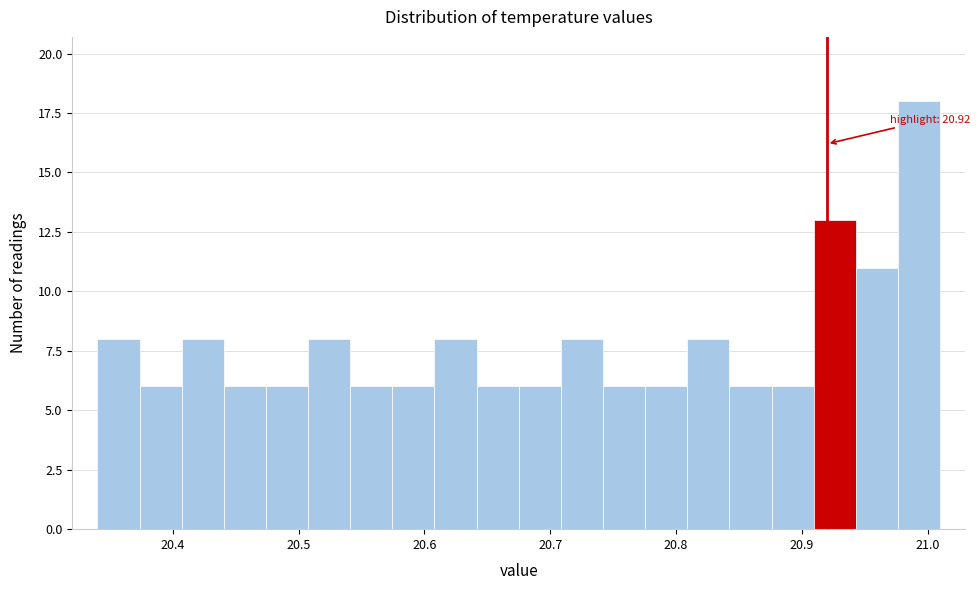

Around what value on the x-axis is the tallest bar? Give the approximate position of its centre, as read against the axis.

20.99